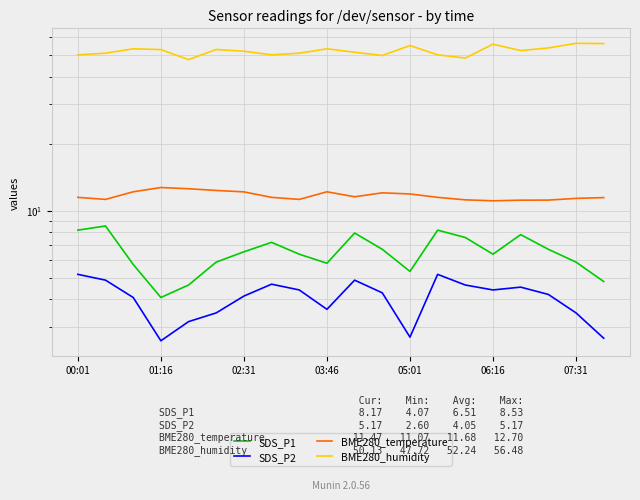

What position from the left is 02:31?

7